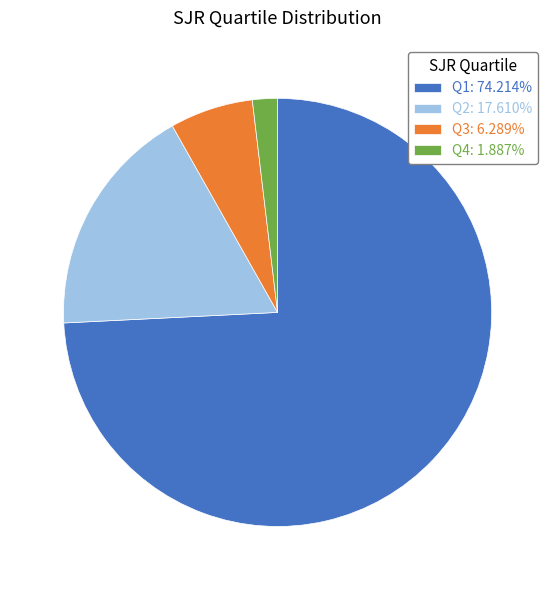

Approximately how many times larger is the value at Q2 compared to Q1?

0.2